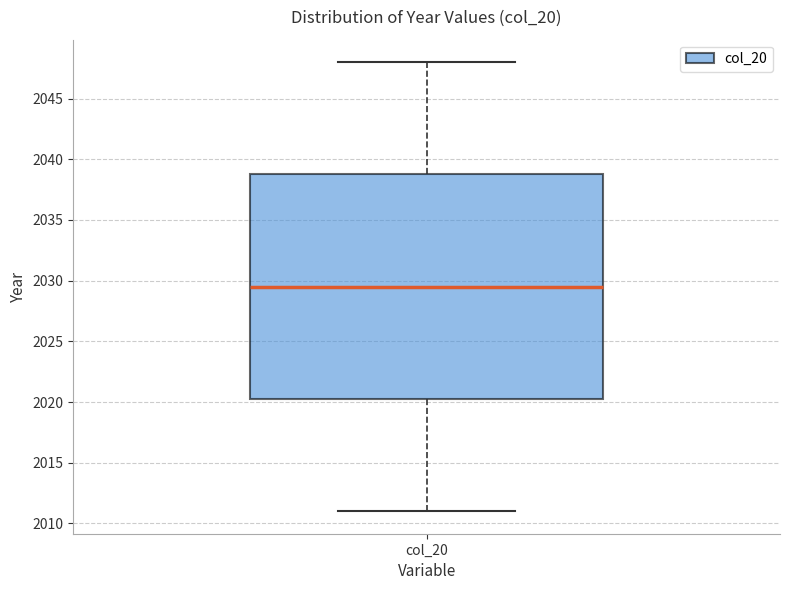

Where does the median line of the box for col_20 sit on the y-axis? The values are not printed on the chart, so give them approximately, as read against the axis.

2029.5